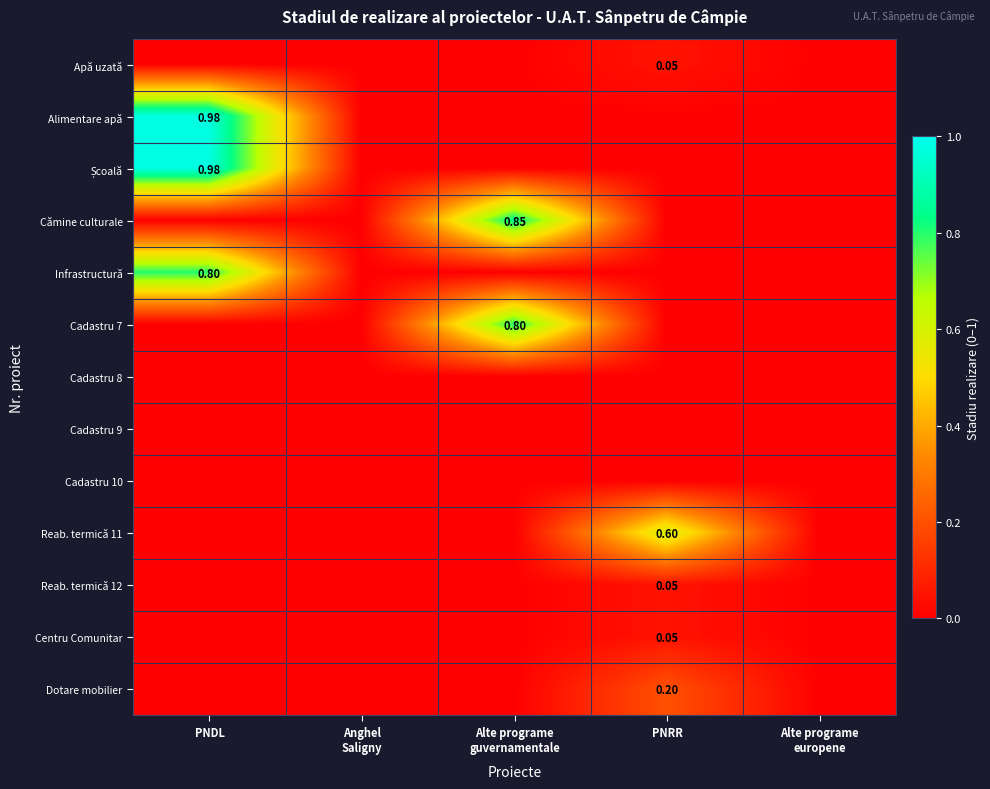

True or false: Infrastructură has a value of 0.0 at Alte programe europene.

True